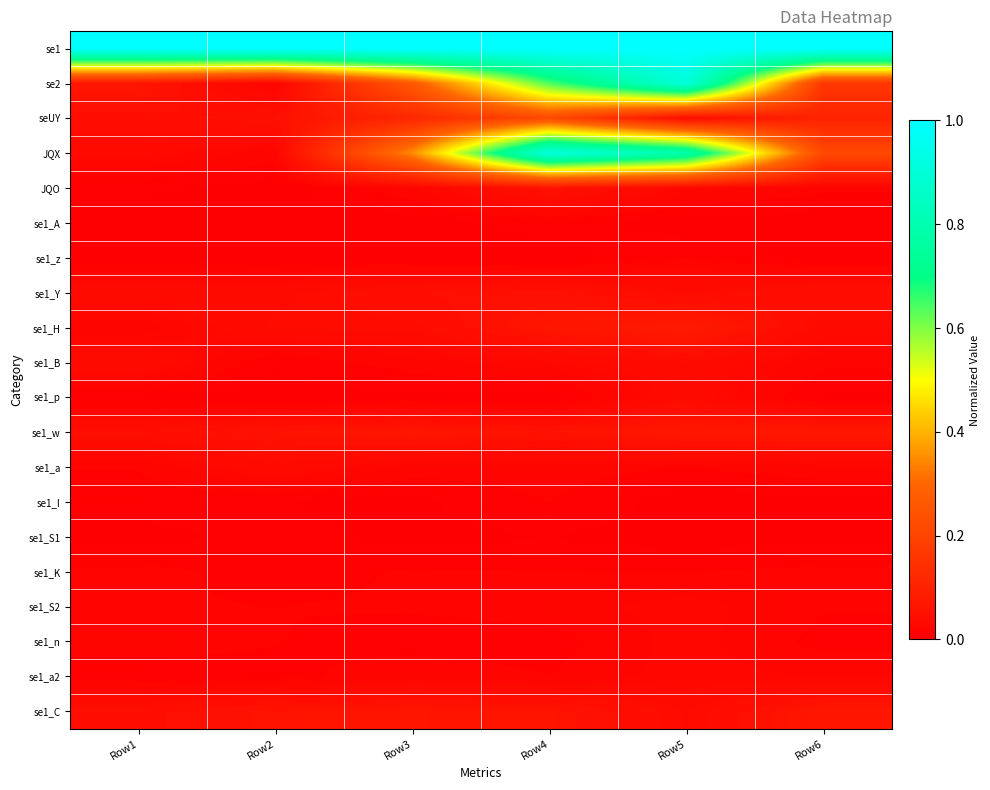

Rank the series by their maximum value, from lowest to highest.

se1_S1, se1_A, se1_z, se1_I, se1_K, se1_S2, se1_n, se1_a2, se1_a, se1_p, se1_B, JQO, se1_Y, se1_C, se1_w, se1_H, seUY, se2, JQX, se1